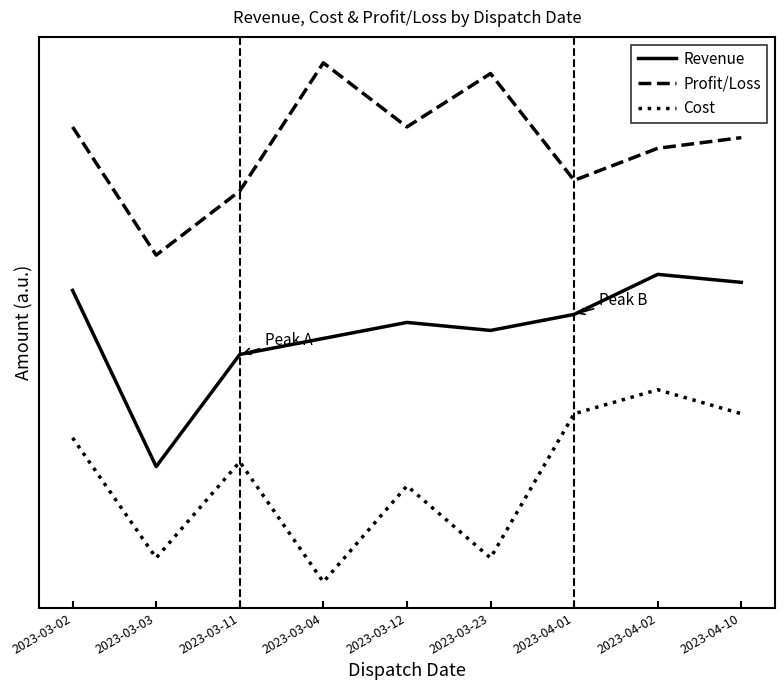

What are all the series names shown in the legend?

Revenue, Profit/Loss, Cost